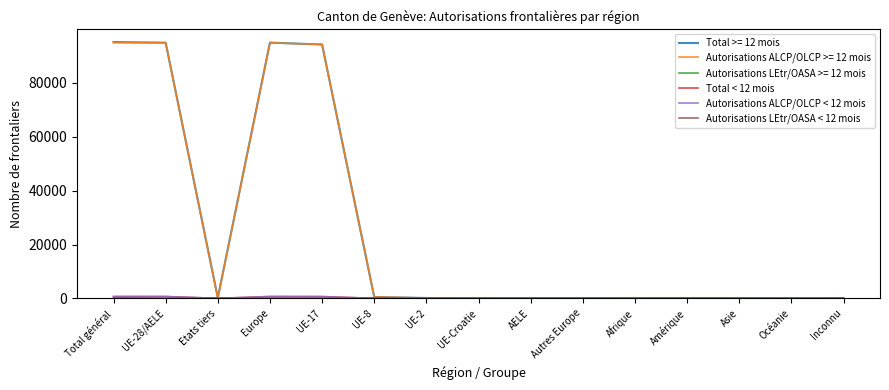

What is the greatest value displayed?

95169